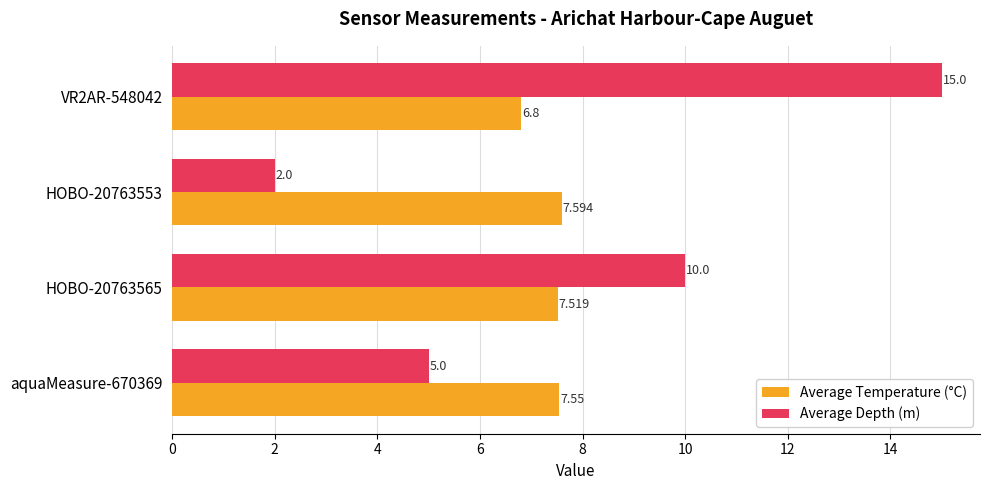

Which series has the largest range (max minus min)?

Average Depth (m)